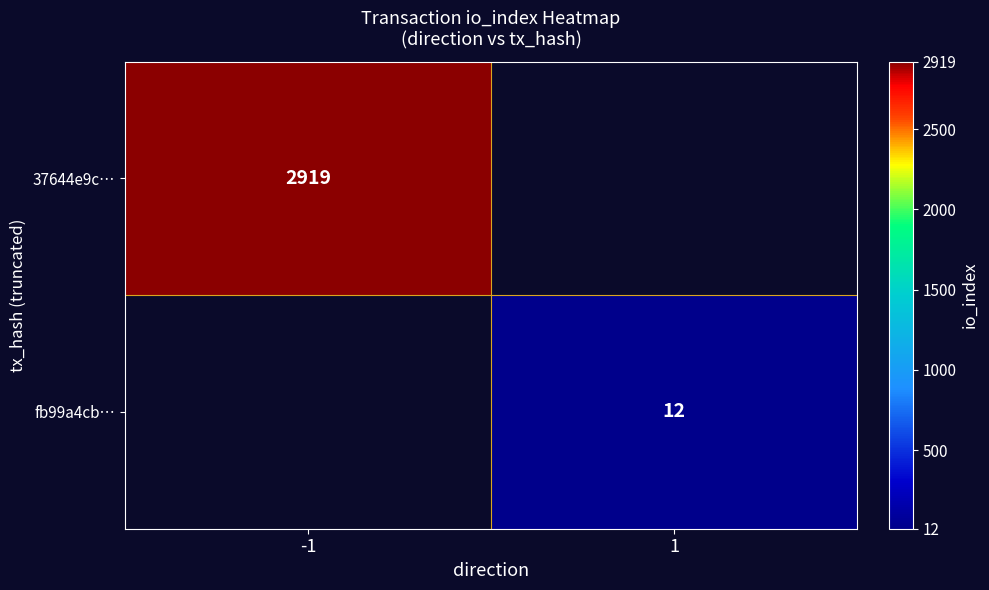

Is it true that 37644e9c… equals 1570 at -1?

False